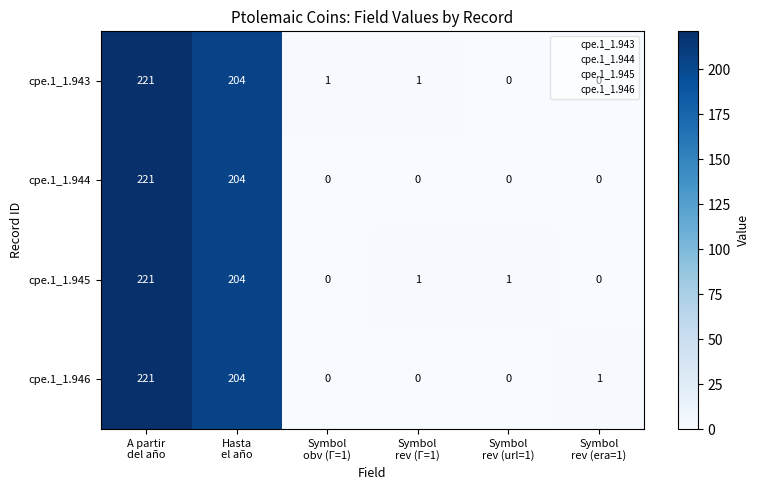

What is the difference between the maximum and second lowest values in the cpe.1_1.945 series?

221